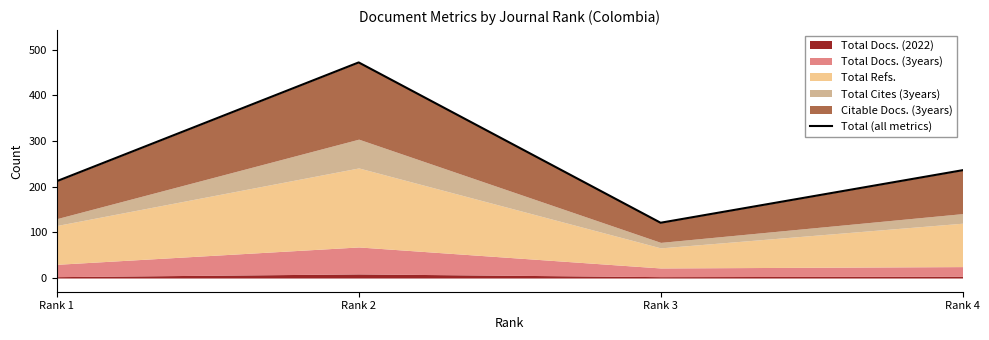

How many interior local valleys (lower than both neighbors) does the data have?

1